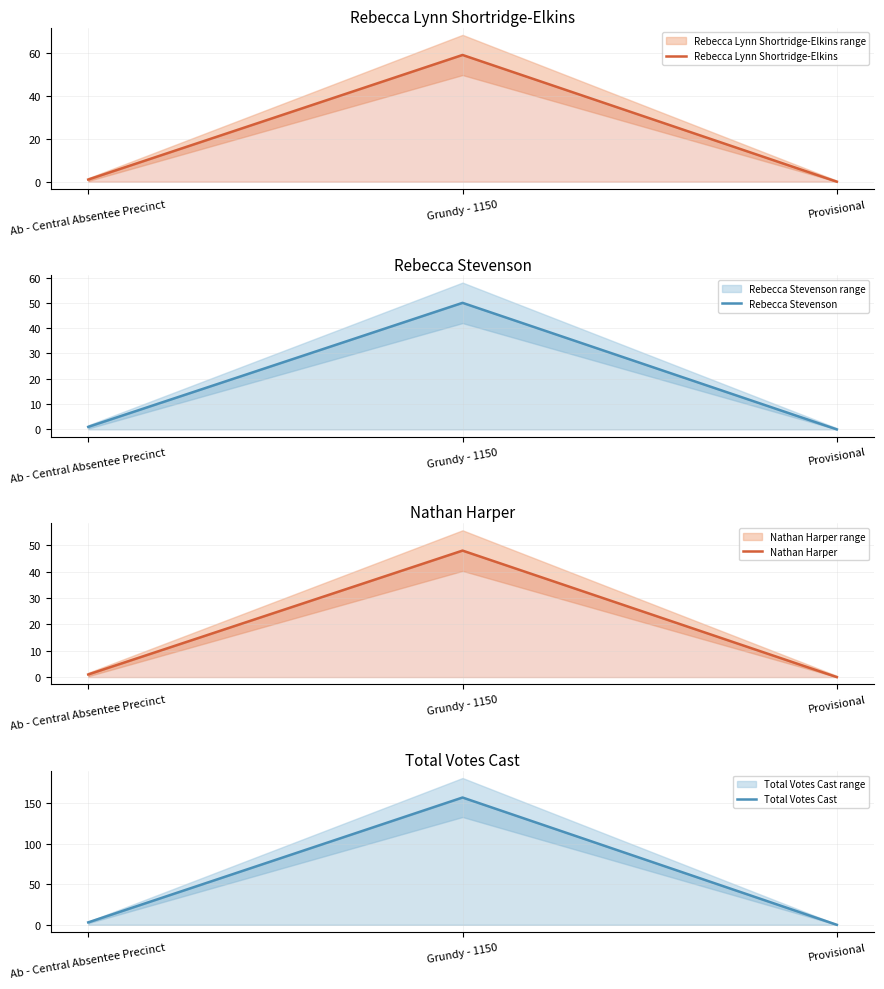

Reading left to right, transcribe all the data shown in this chart.

Rebecca Lynn Shortridge-Elkins: 1	59	0
Rebecca Stevenson: 1	50	0
Nathan Harper: 1	48	0
Total Votes Cast: 3	157	0